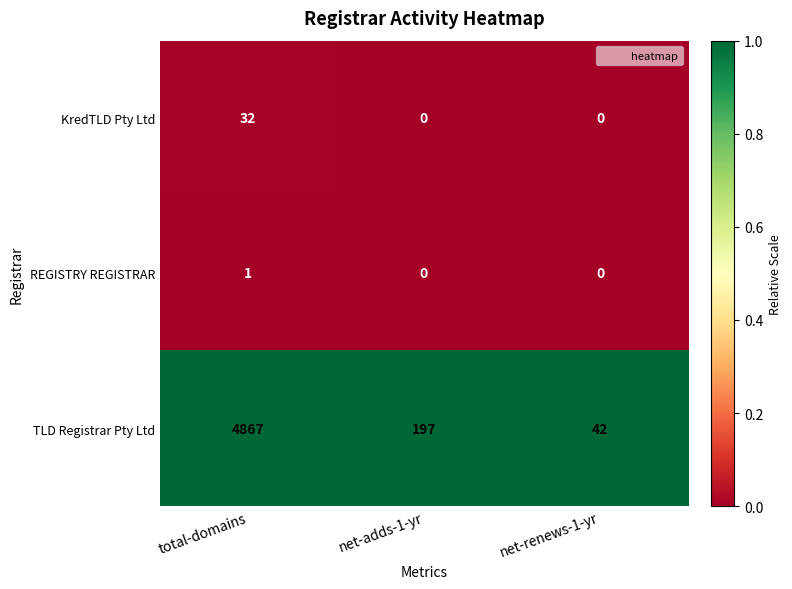

Which series has the widest spread of values?

TLD Registrar Pty Ltd